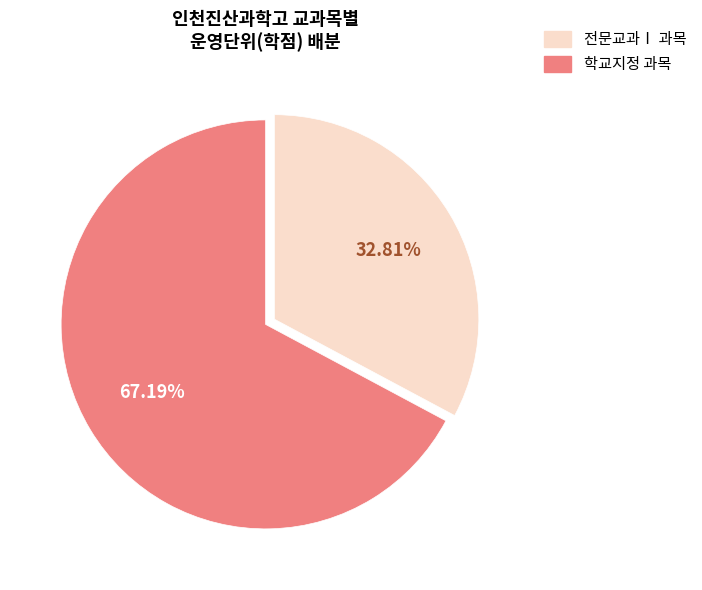

Does any single category account for the majority?

Yes